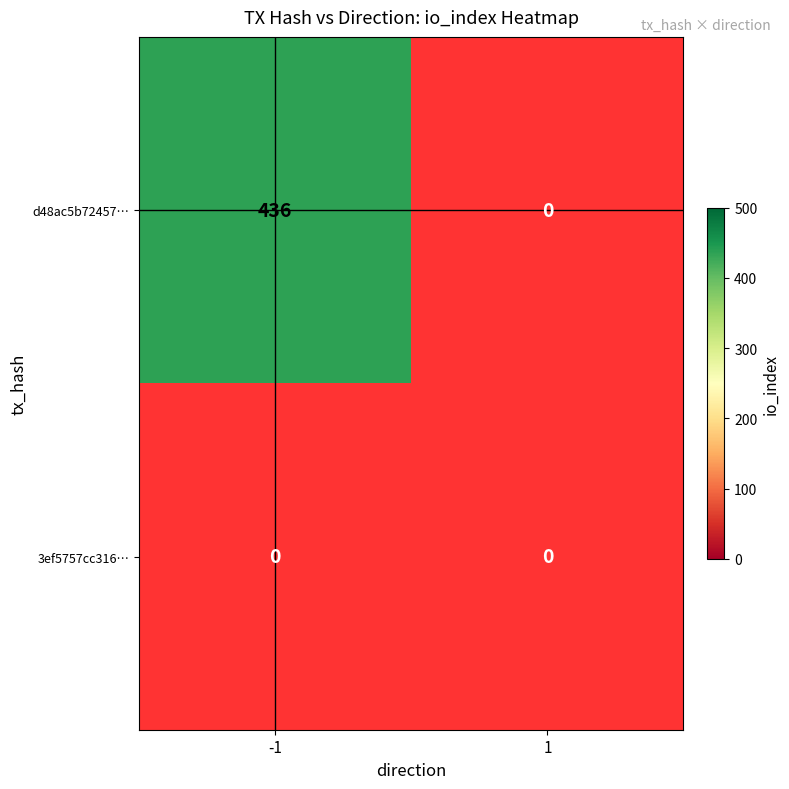

At which label does d48ac5b72457d60b664826baafa9f93e1add704 reach its peak?

-1